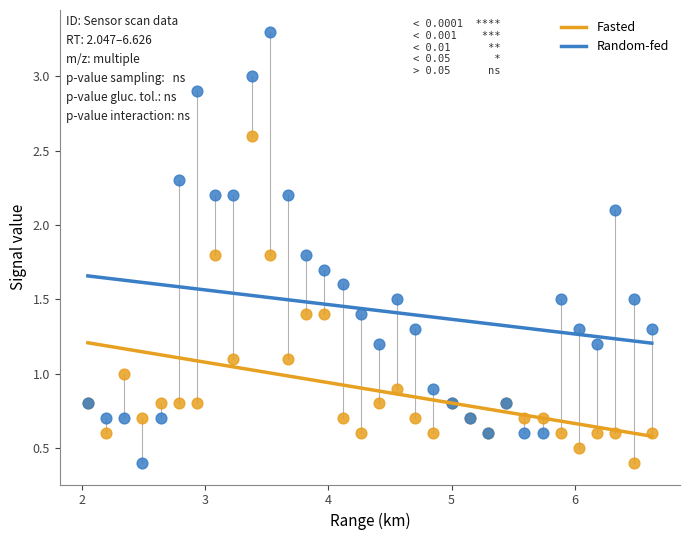

What is the X range (max minus min) for the scatter plot?

4.6